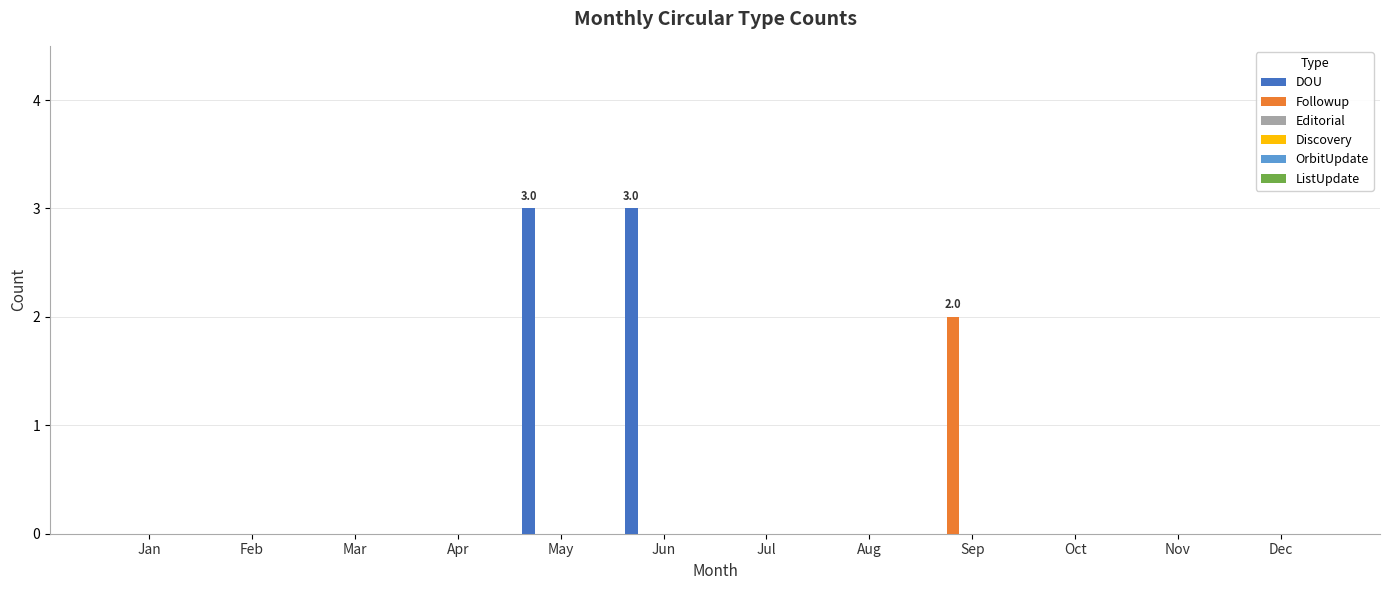

Are the bars grouped side by side (vs. stacked)?

Yes